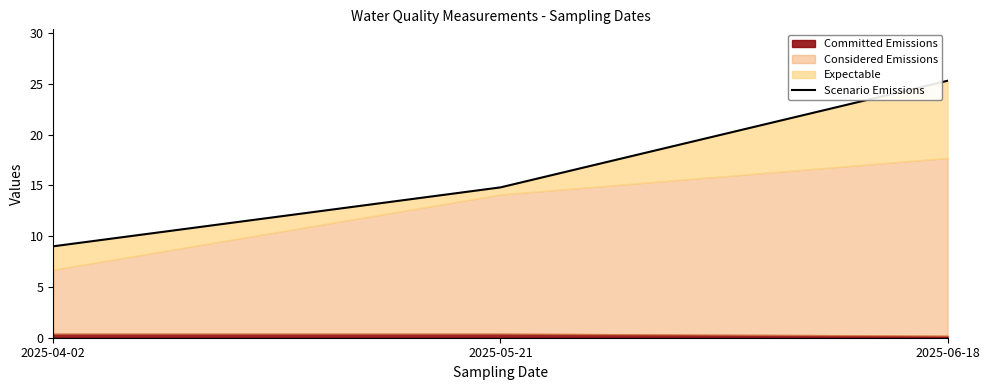

What position from the right is 2025-06-18?

1